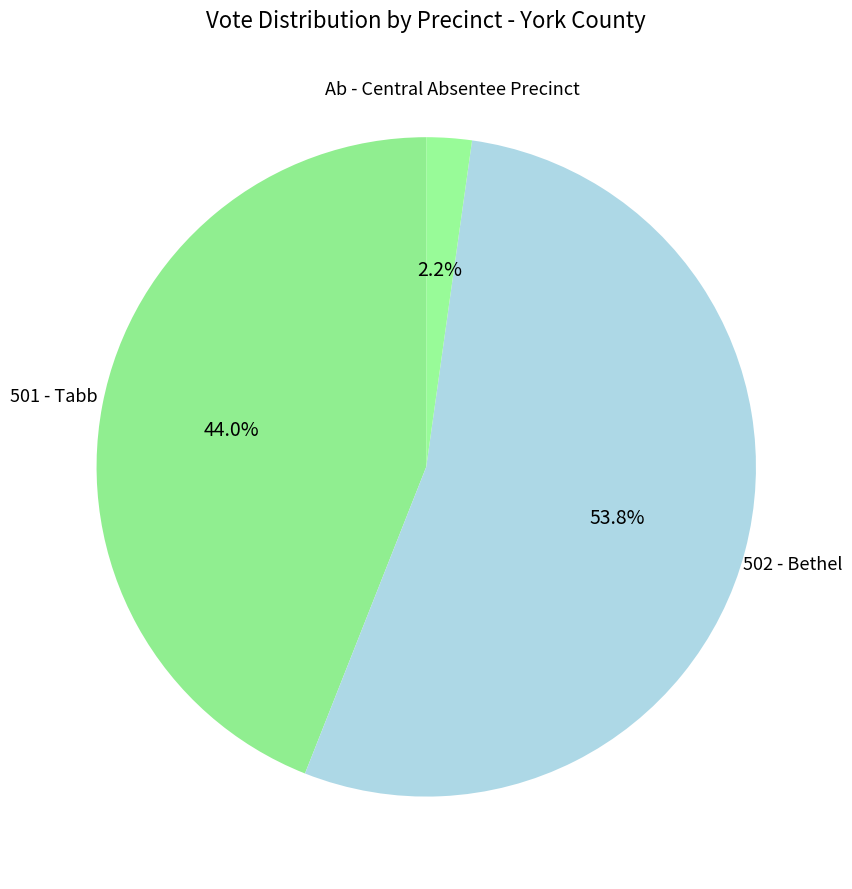

Does any single category account for the majority?

Yes